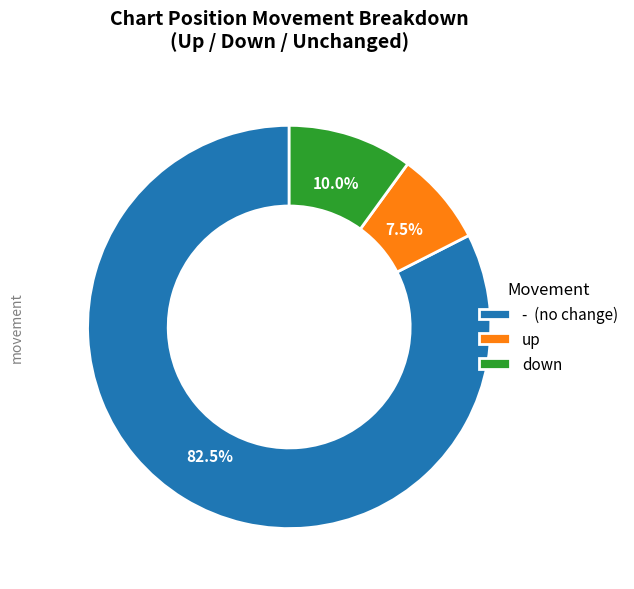

Does any single category account for the majority?

Yes